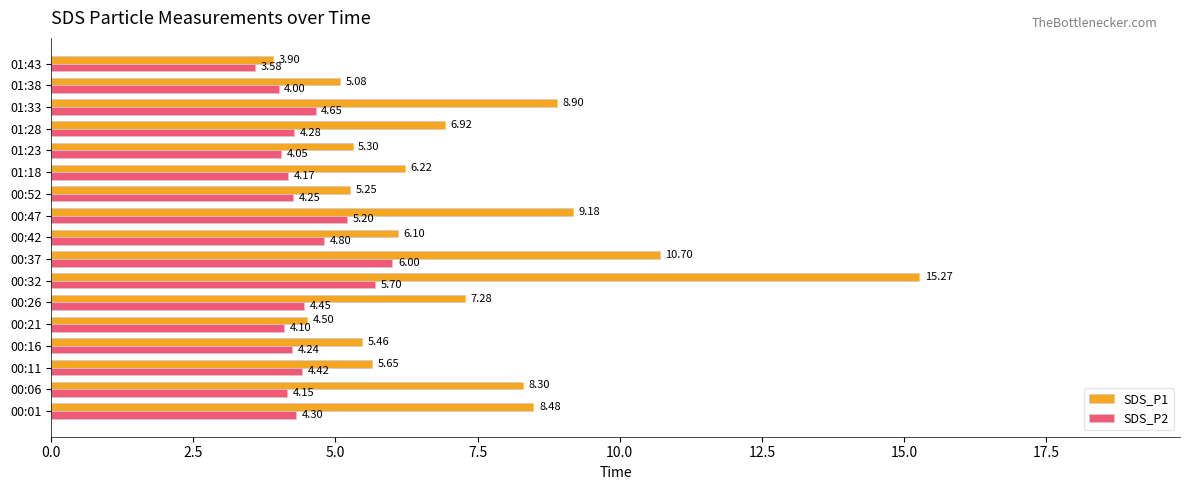

What is the difference between the second highest and second lowest values in the SDS_P1 series?

6.2